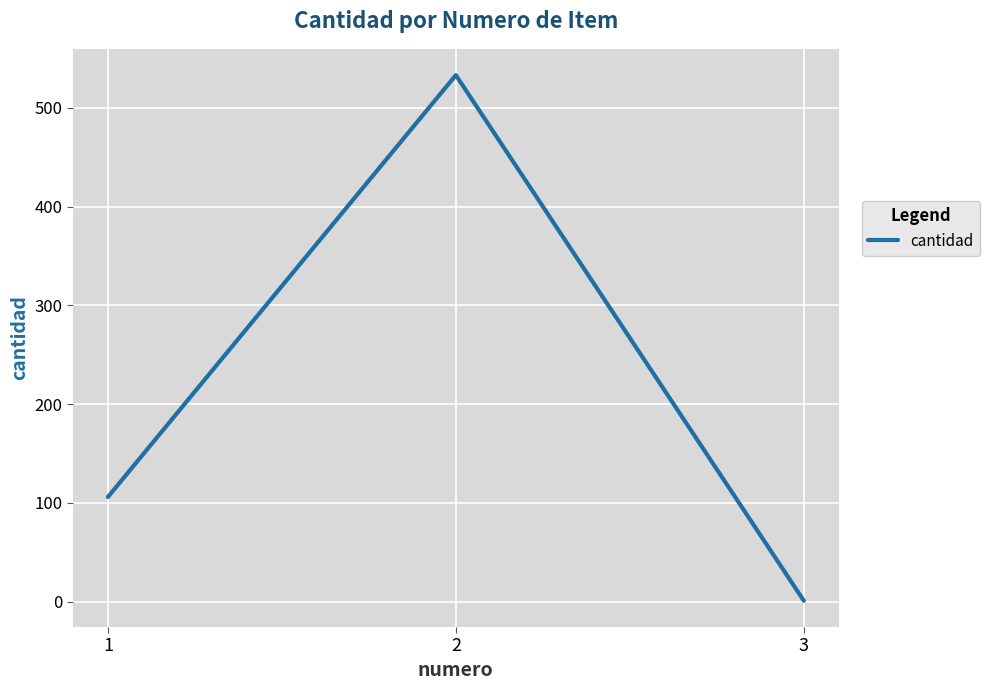

Rank the categories by value from highest to lowest.

2, 1, 3